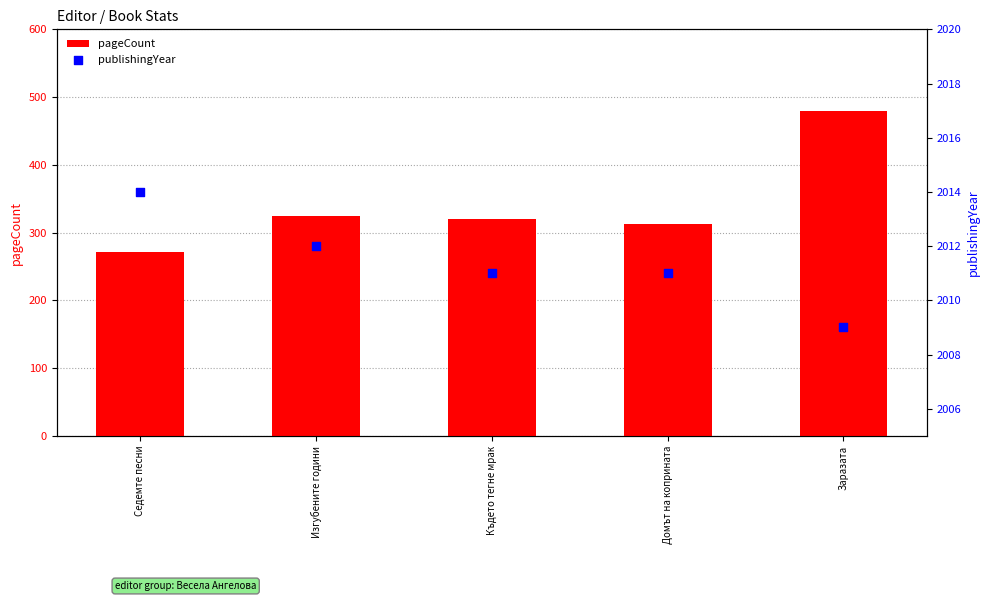

At how many categories does at least one series exceed 659?

5